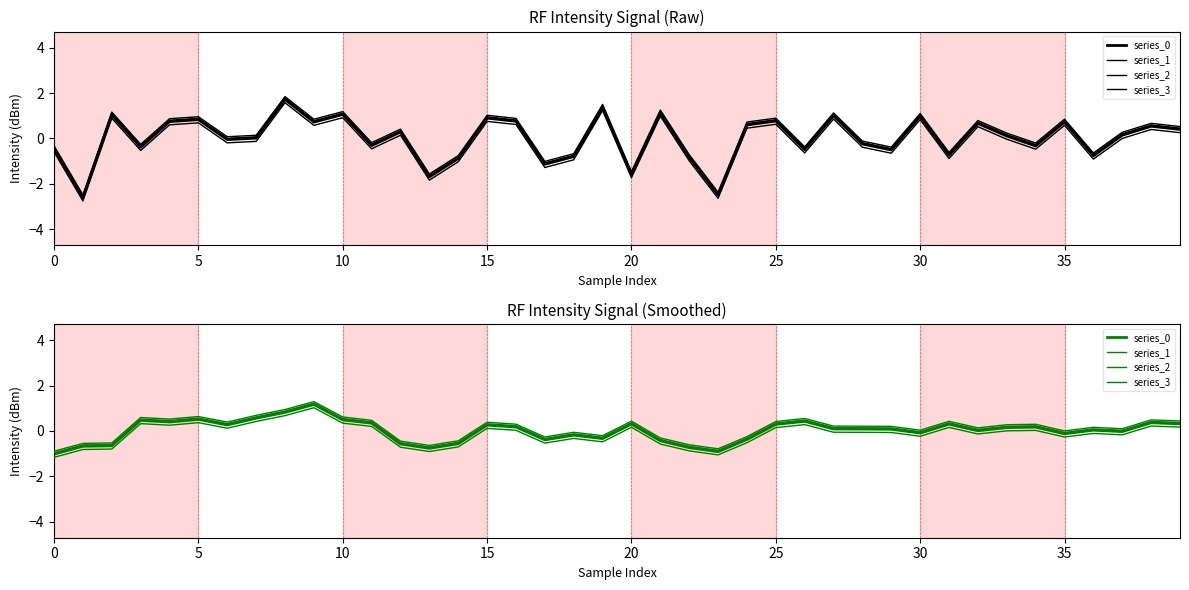

How many interior local peaks does the series_2 series have?

11